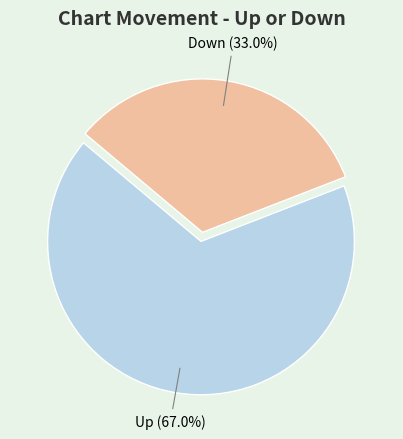

Rank the categories by value from highest to lowest.

Up, Down